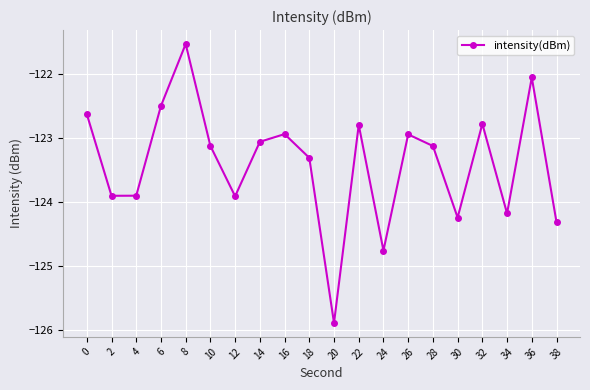

True or false: there are more than 0 points higher than both neighbors.

True